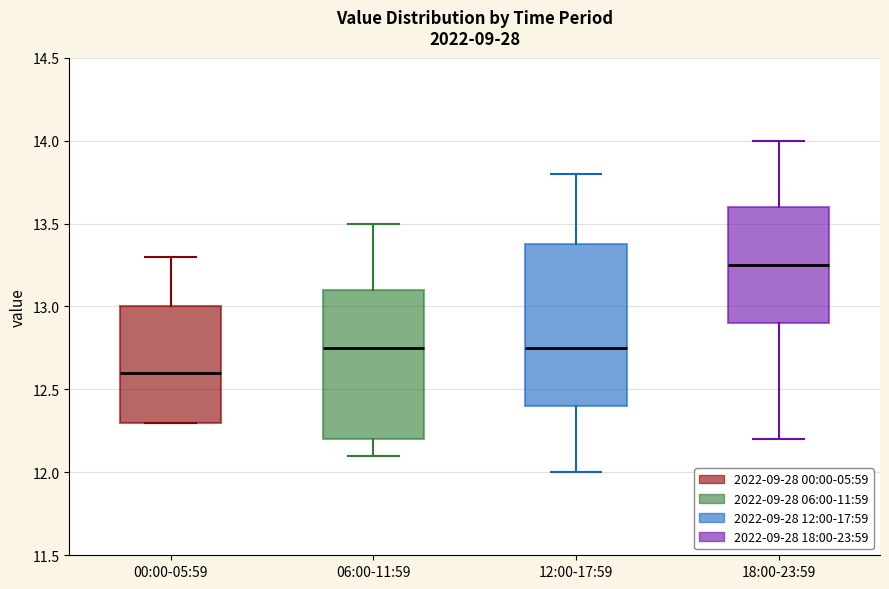

Where is the upper edge of the box for 00:00-05:59 on the y-axis? The values are not printed on the chart, so give them approximately, as read against the axis.

13.00